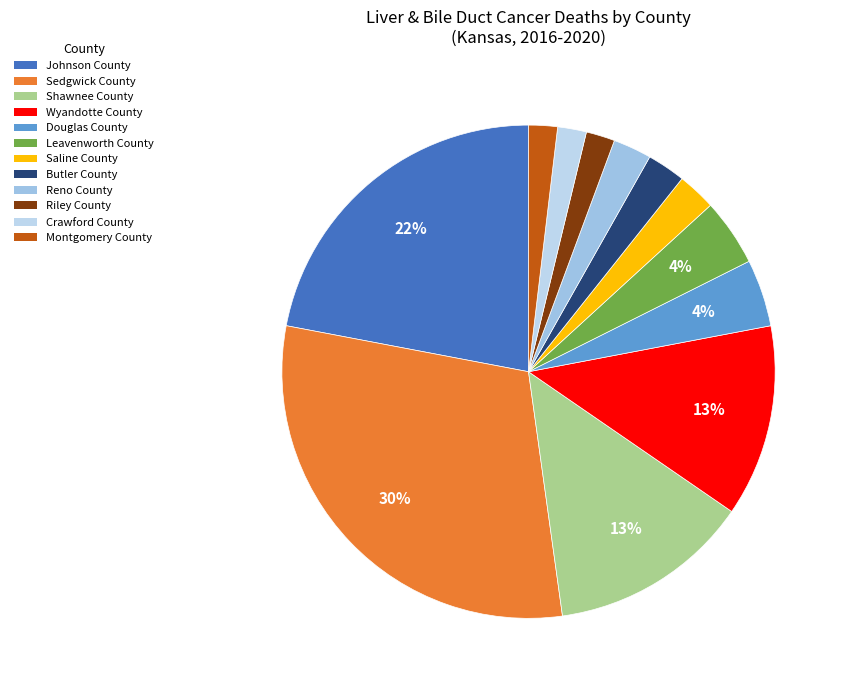

Which slice is the smallest?

Riley County